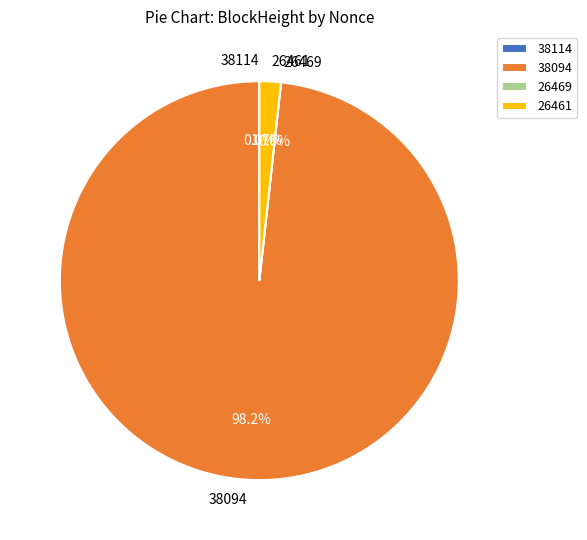

Count the number of slices in the pie.

4